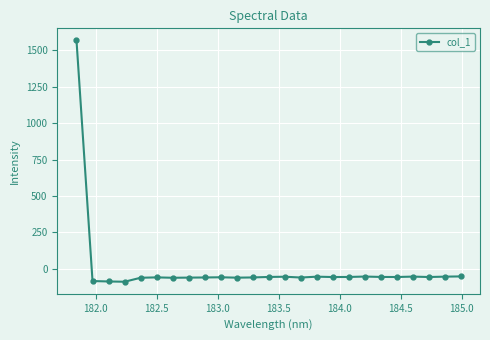

How many values are below -57?

16